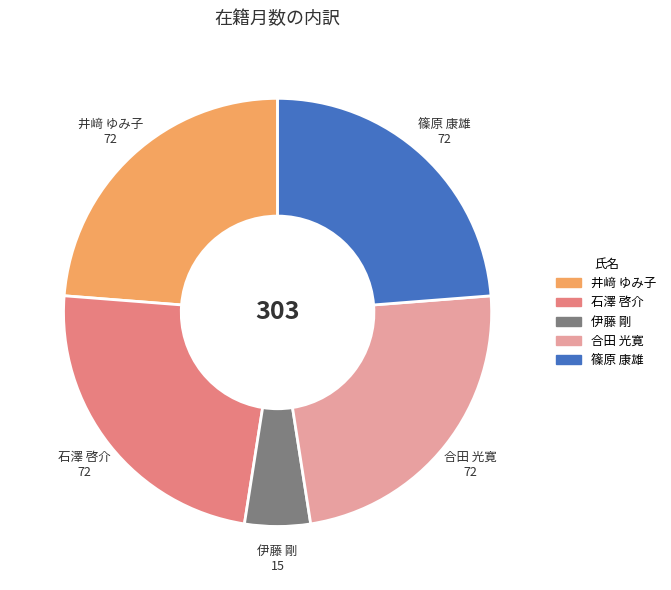

Is it true that 篠原 康雄 is 24% of the pie?

True